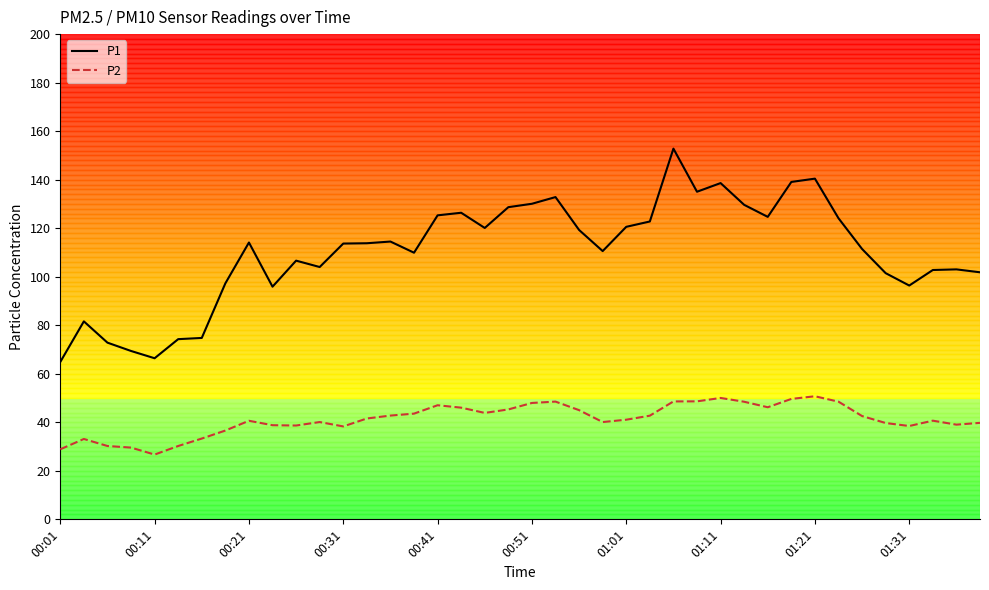

What is the difference between the maximum and minimum values in the P2 series?

24.0